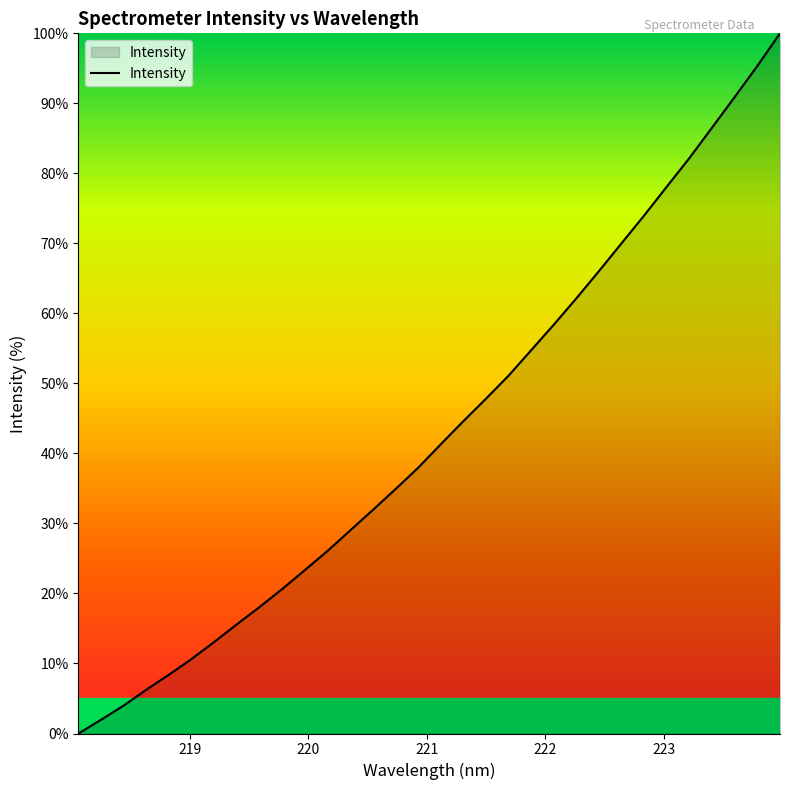

What is the difference between the maximum and minimum values?

100.0